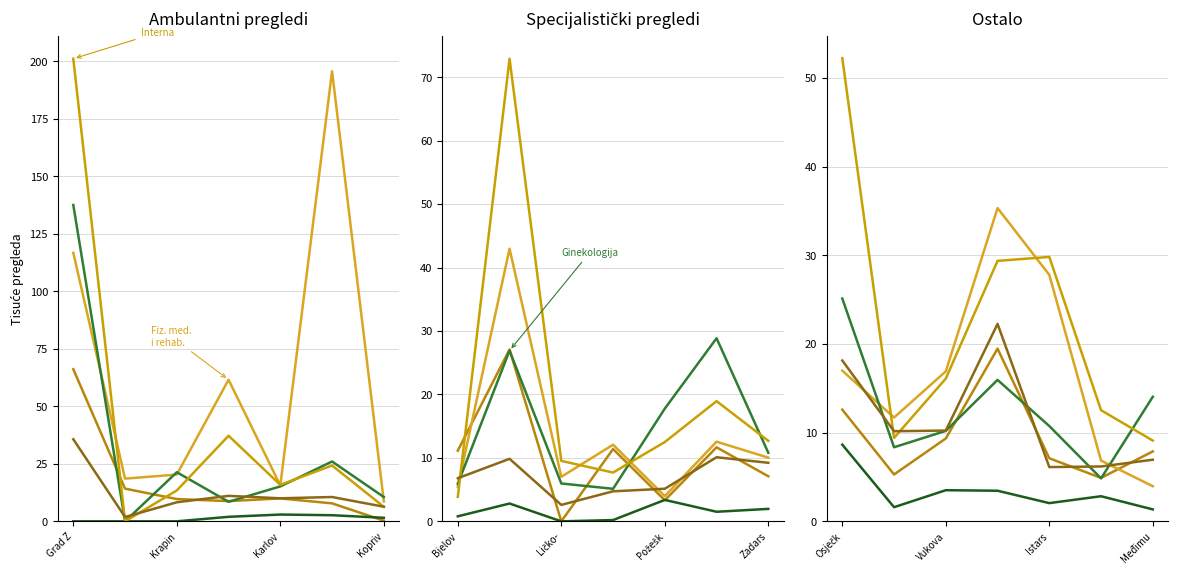

What is the label of the 2nd point from the left?

Krapin